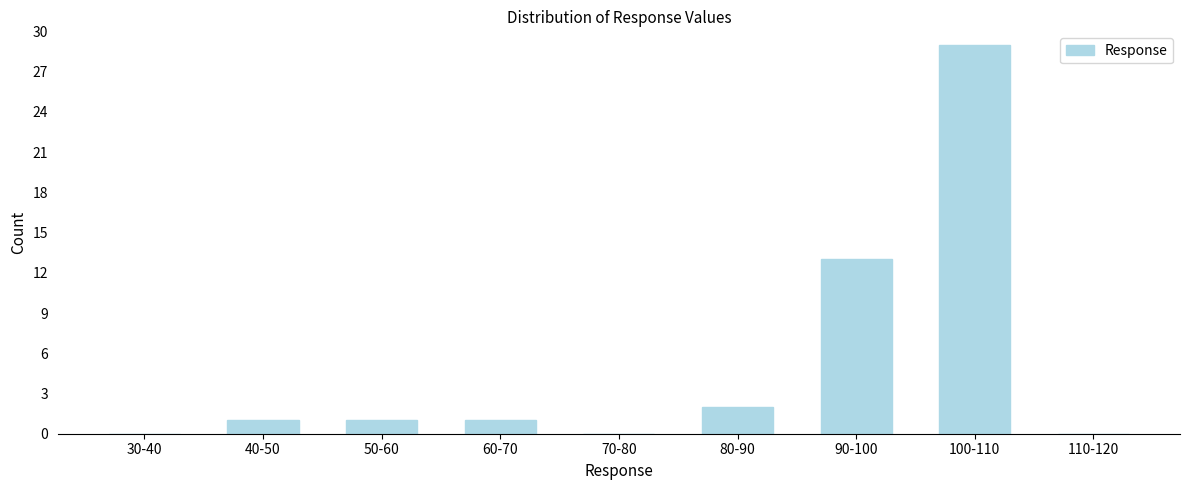

Reading left to right, extract all data points from this chart.

30-40=0	40-50=1	50-60=1	60-70=1	70-80=0	80-90=2	90-100=13	100-110=29	110-120=0